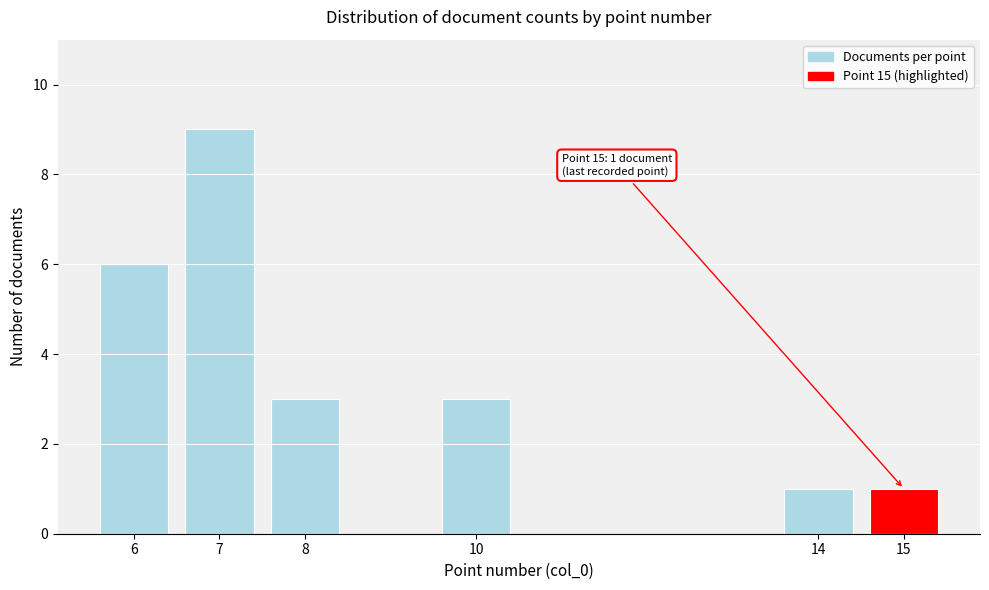

Reading left to right, what are all the values shown in this chart?

6	9	3	3	1	1